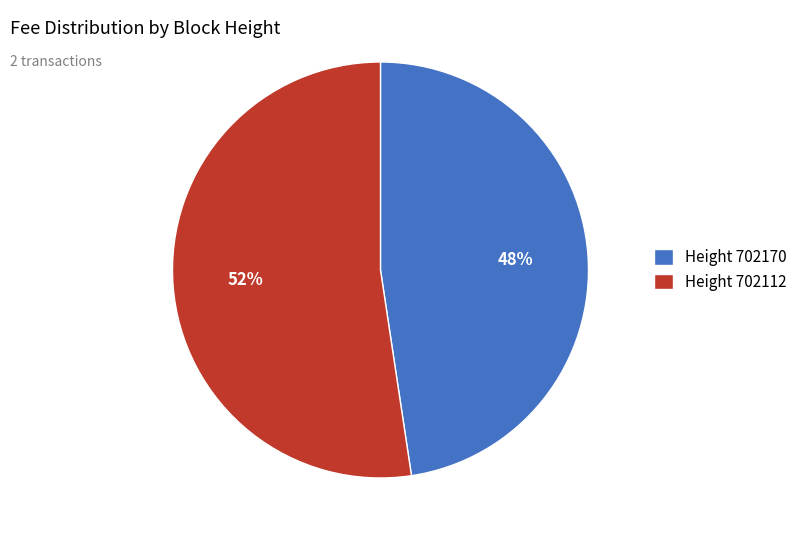

To the nearest percent, what percentage of the pie is Height 702170?

48%